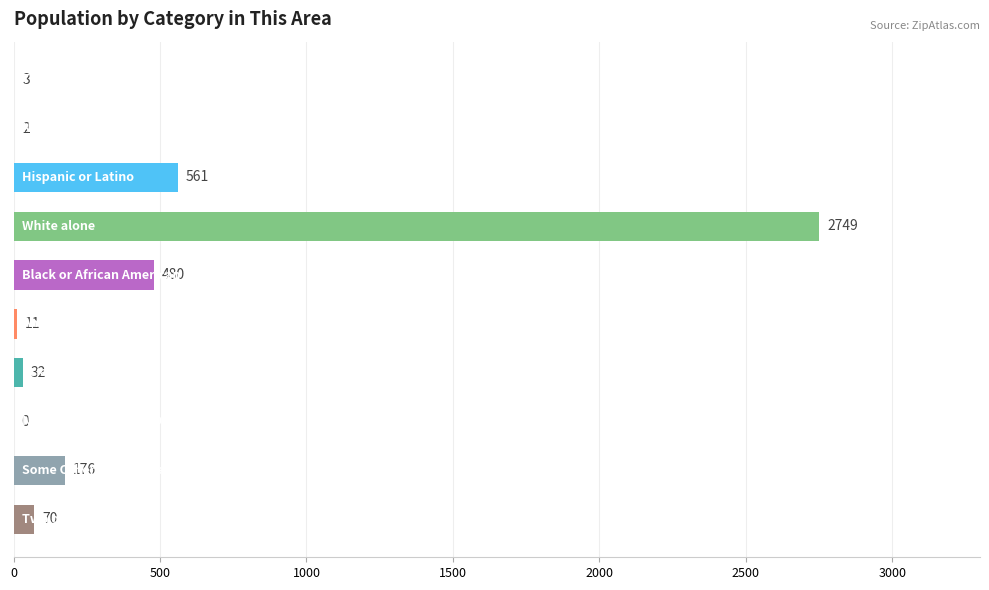

What is the maximum value shown in the chart?

2749